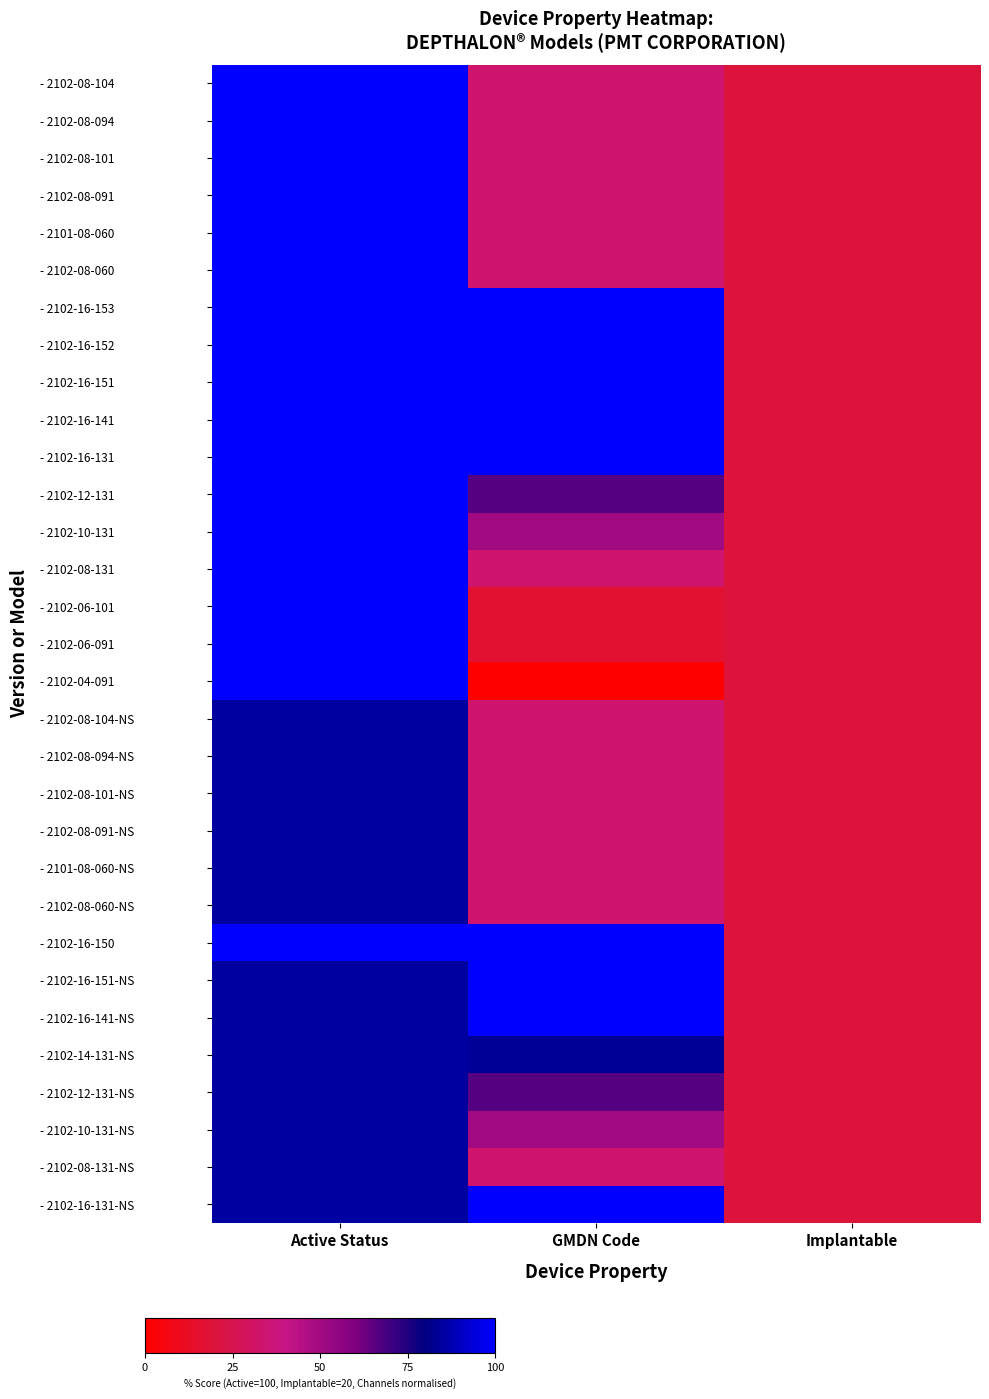

Reading left to right, transcribe all the data shown in this chart.

- 2102-08-104: Active Status=100.0	GMDN Code=33.3	Implantable=20.0
- 2102-08-094: Active Status=100.0	GMDN Code=33.3	Implantable=20.0
- 2102-08-101: Active Status=100.0	GMDN Code=33.3	Implantable=20.0
- 2102-08-091: Active Status=100.0	GMDN Code=33.3	Implantable=20.0
- 2101-08-060: Active Status=100.0	GMDN Code=33.3	Implantable=20.0
- 2102-08-060: Active Status=100.0	GMDN Code=33.3	Implantable=20.0
- 2102-16-153: Active Status=100.0	GMDN Code=100.0	Implantable=20.0
- 2102-16-152: Active Status=100.0	GMDN Code=100.0	Implantable=20.0
- 2102-16-151: Active Status=100.0	GMDN Code=100.0	Implantable=20.0
- 2102-16-141: Active Status=100.0	GMDN Code=100.0	Implantable=20.0
- 2102-16-131: Active Status=100.0	GMDN Code=100.0	Implantable=20.0
- 2102-12-131: Active Status=100.0	GMDN Code=66.7	Implantable=20.0
- 2102-10-131: Active Status=100.0	GMDN Code=50.0	Implantable=20.0
- 2102-08-131: Active Status=100.0	GMDN Code=33.3	Implantable=20.0
- 2102-06-101: Active Status=100.0	GMDN Code=16.7	Implantable=20.0
- 2102-06-091: Active Status=100.0	GMDN Code=16.7	Implantable=20.0
- 2102-04-091: Active Status=100.0	GMDN Code=0.0	Implantable=20.0
- 2102-08-104-NS: Active Status=85.0	GMDN Code=33.3	Implantable=20.0
- 2102-08-094-NS: Active Status=85.0	GMDN Code=33.3	Implantable=20.0
- 2102-08-101-NS: Active Status=85.0	GMDN Code=33.3	Implantable=20.0
- 2102-08-091-NS: Active Status=85.0	GMDN Code=33.3	Implantable=20.0
- 2101-08-060-NS: Active Status=85.0	GMDN Code=33.3	Implantable=20.0
- 2102-08-060-NS: Active Status=85.0	GMDN Code=33.3	Implantable=20.0
- 2102-16-150: Active Status=100.0	GMDN Code=100.0	Implantable=20.0
- 2102-16-151-NS: Active Status=85.0	GMDN Code=100.0	Implantable=20.0
- 2102-16-141-NS: Active Status=85.0	GMDN Code=100.0	Implantable=20.0
- 2102-14-131-NS: Active Status=85.0	GMDN Code=83.3	Implantable=20.0
- 2102-12-131-NS: Active Status=85.0	GMDN Code=66.7	Implantable=20.0
- 2102-10-131-NS: Active Status=85.0	GMDN Code=50.0	Implantable=20.0
- 2102-08-131-NS: Active Status=85.0	GMDN Code=33.3	Implantable=20.0
- 2102-16-131-NS: Active Status=85.0	GMDN Code=100.0	Implantable=20.0